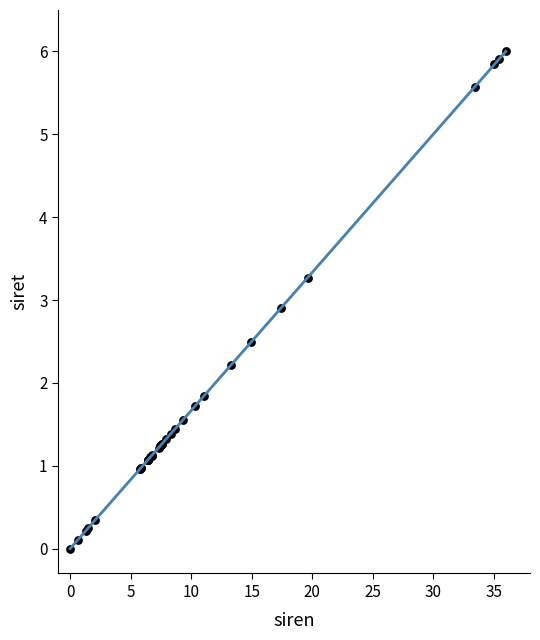

What Y value in the scatter plot is closest to 3?

2.9